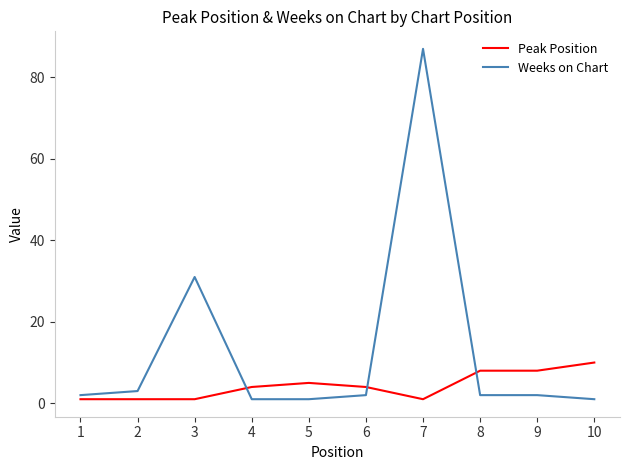

Rank the series by their average value, from lowest to highest.

Peak Position, Weeks on Chart